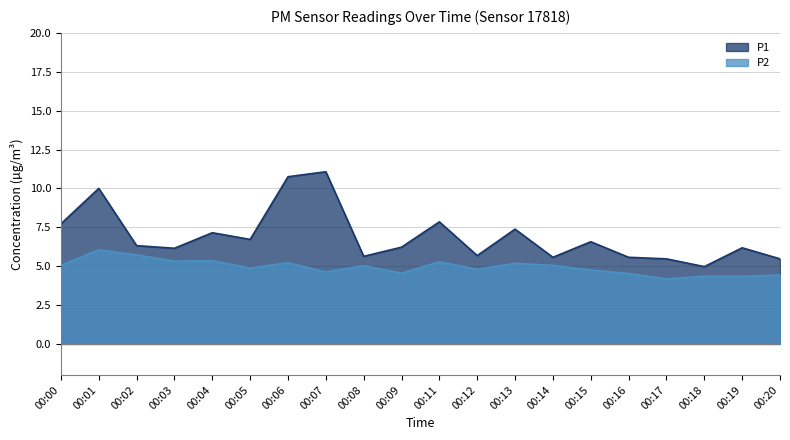

What is the lowest value of the P1 series?

5.0